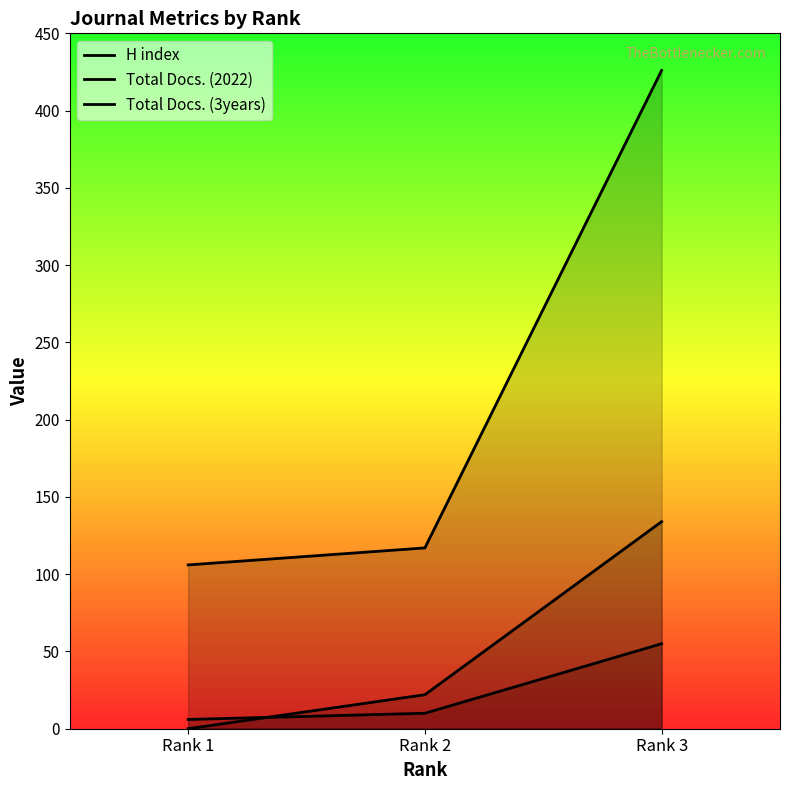

At how many categories does at least one series exceed 370?

1